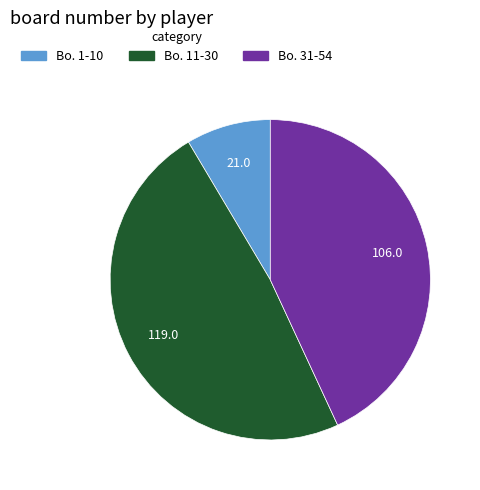

Does any single category account for the majority?

No